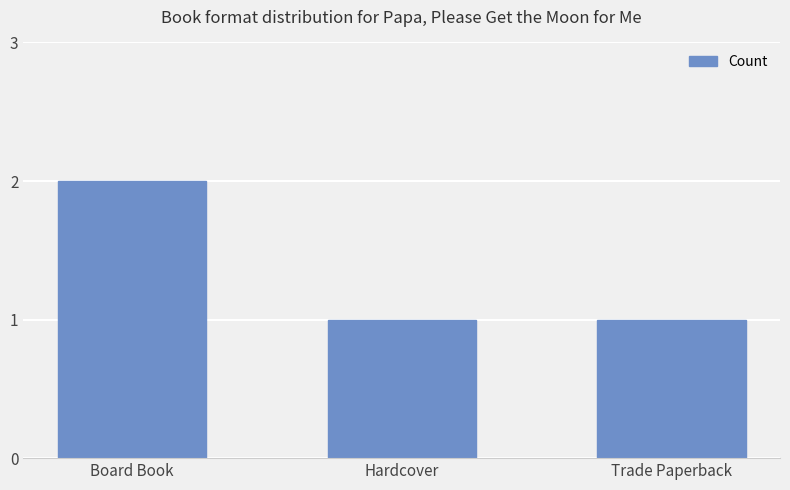

How many bars are there in total?

3